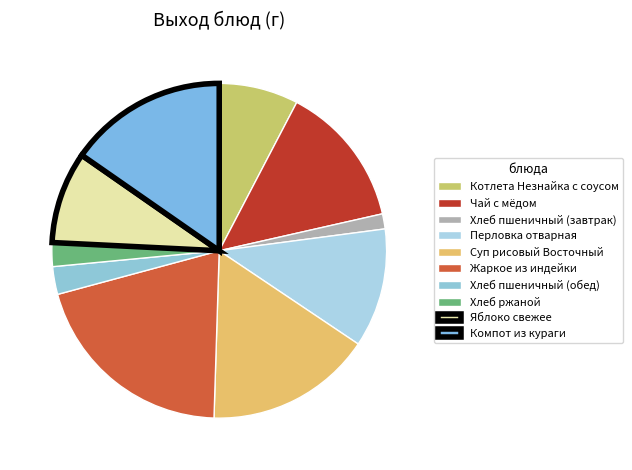

To the nearest percent, what percentage of the pie is Компот из кураги?

15%